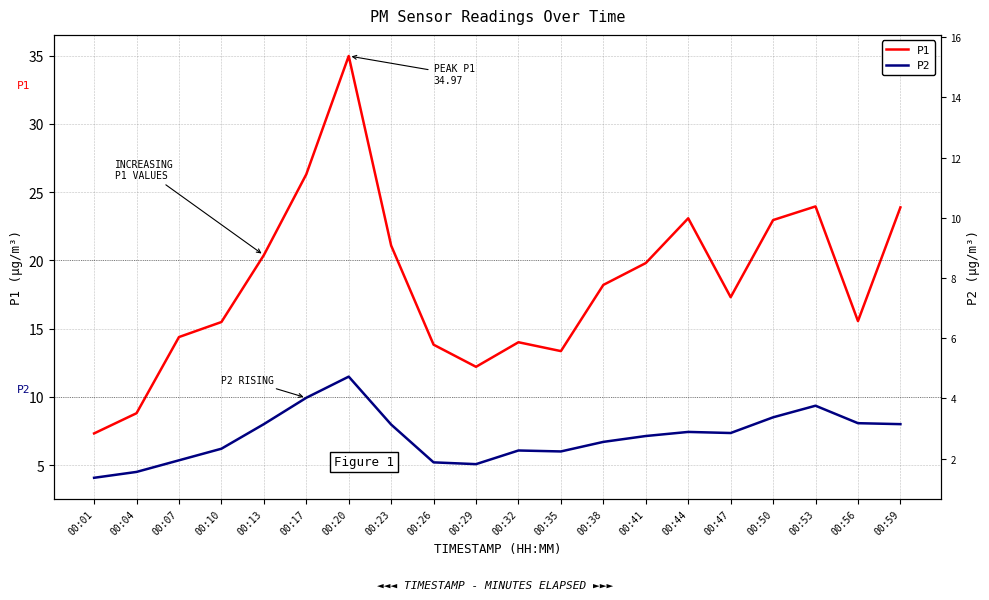

What is the minimum value for P2?

4.1